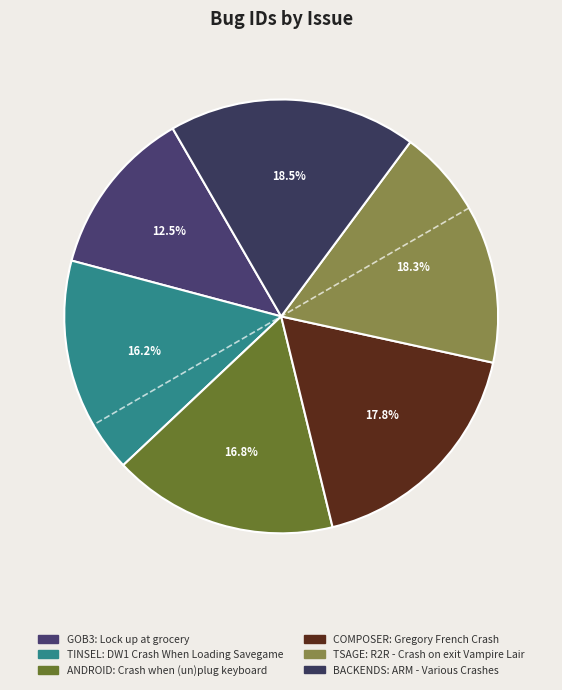

Is there a majority slice in this chart?

No